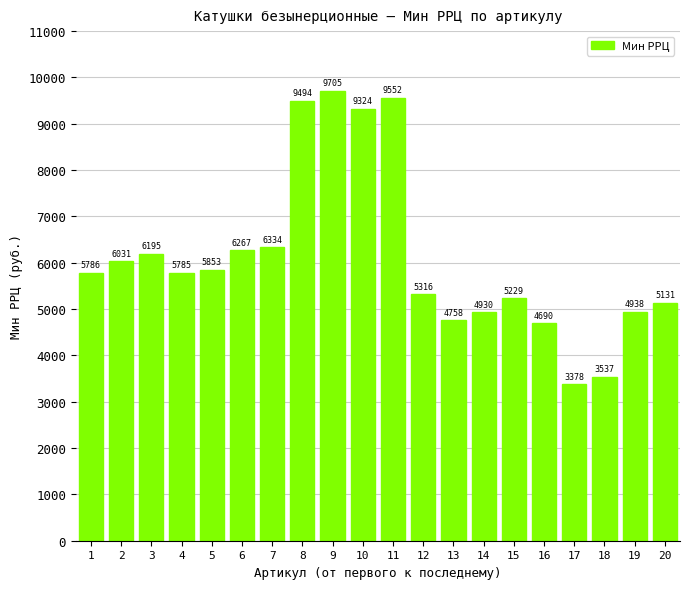

Does the chart contain any negative values?

No